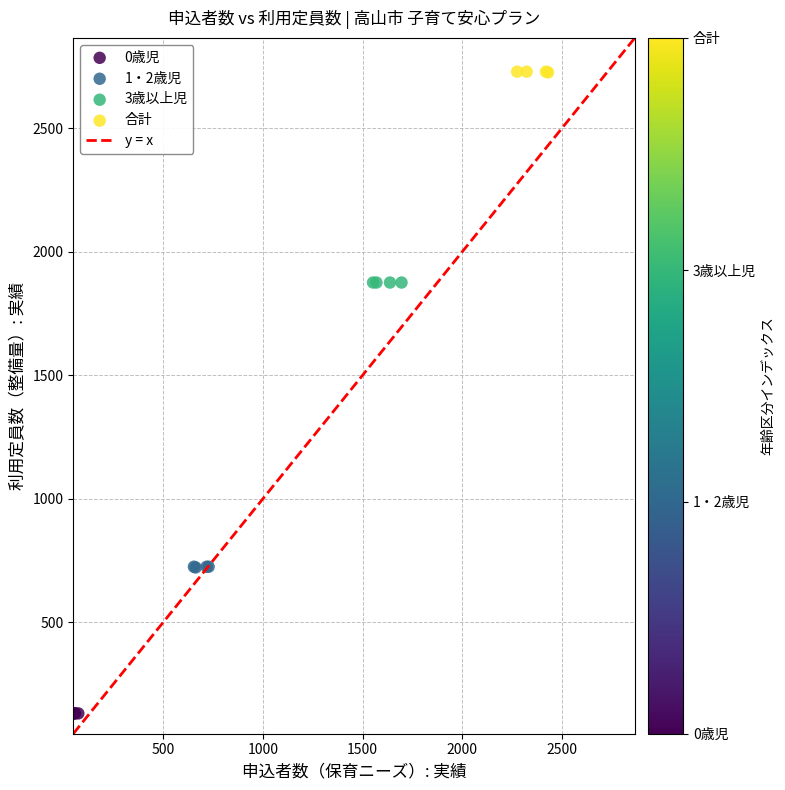

Which series contains the highest Y value?

合計